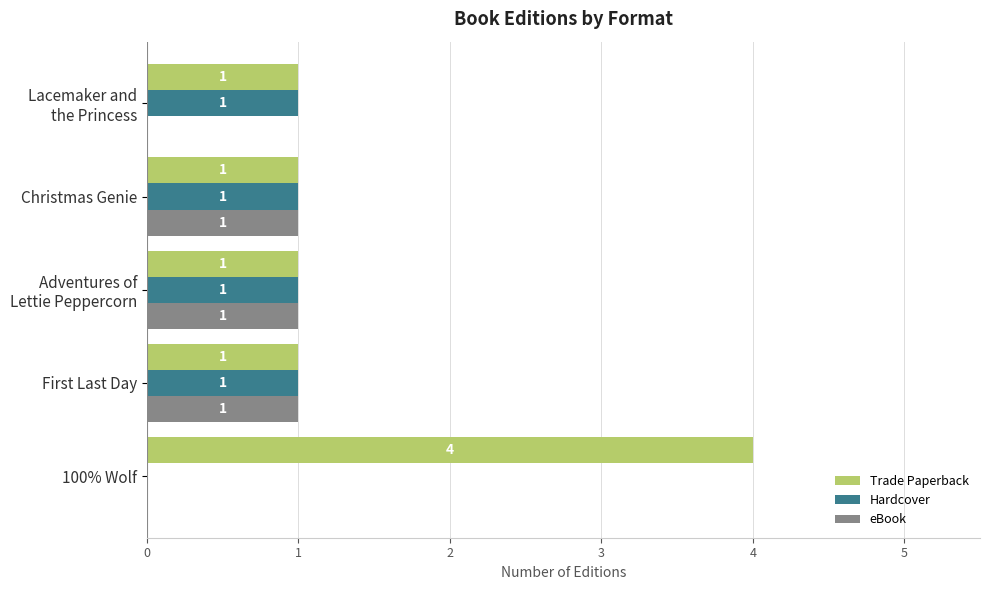

Which series has the largest range (max minus min)?

Trade Paperback